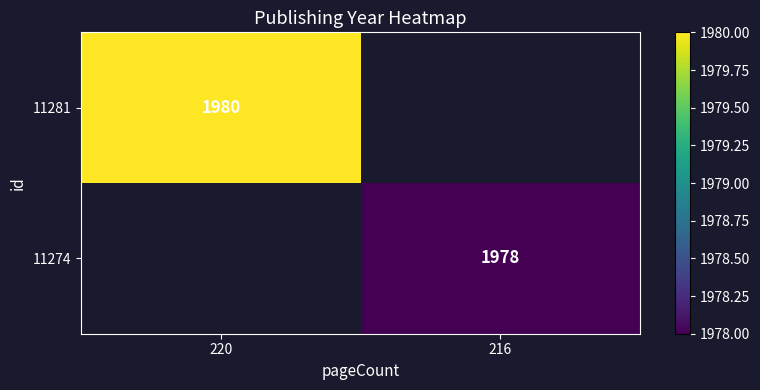

The 11281 series shows 1310 at 220. True or false?

False